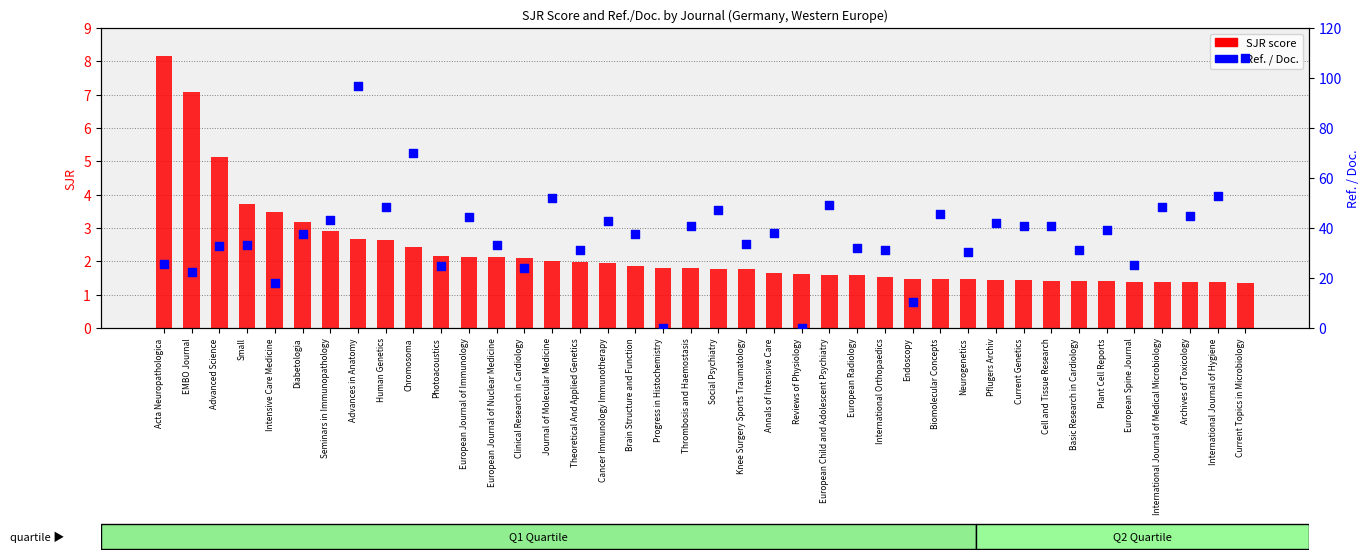

Which series contains the highest Y value?

Ref. / Doc.